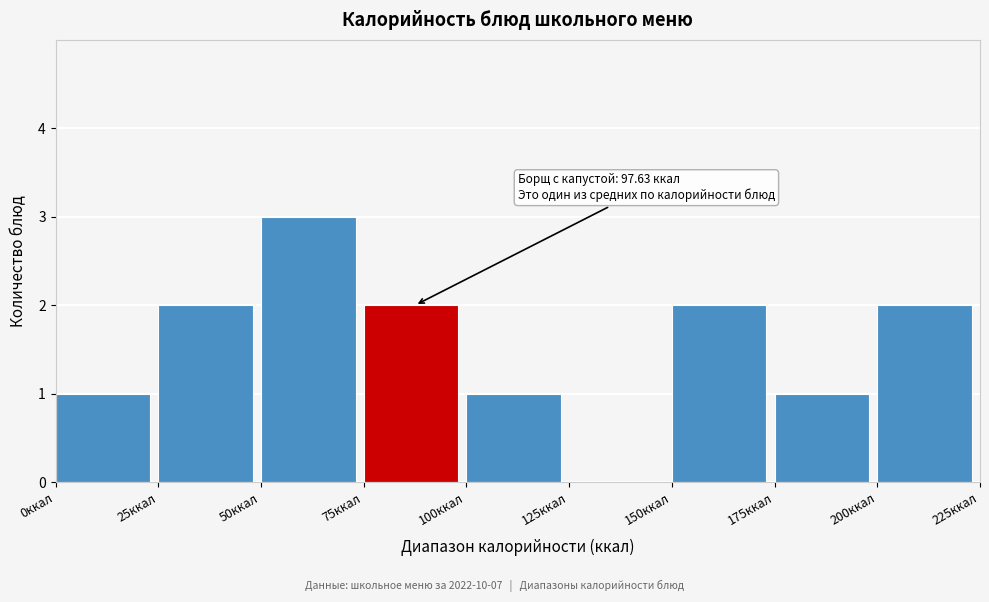

Over which range of the x-axis is the bar tallest?

50 to 75